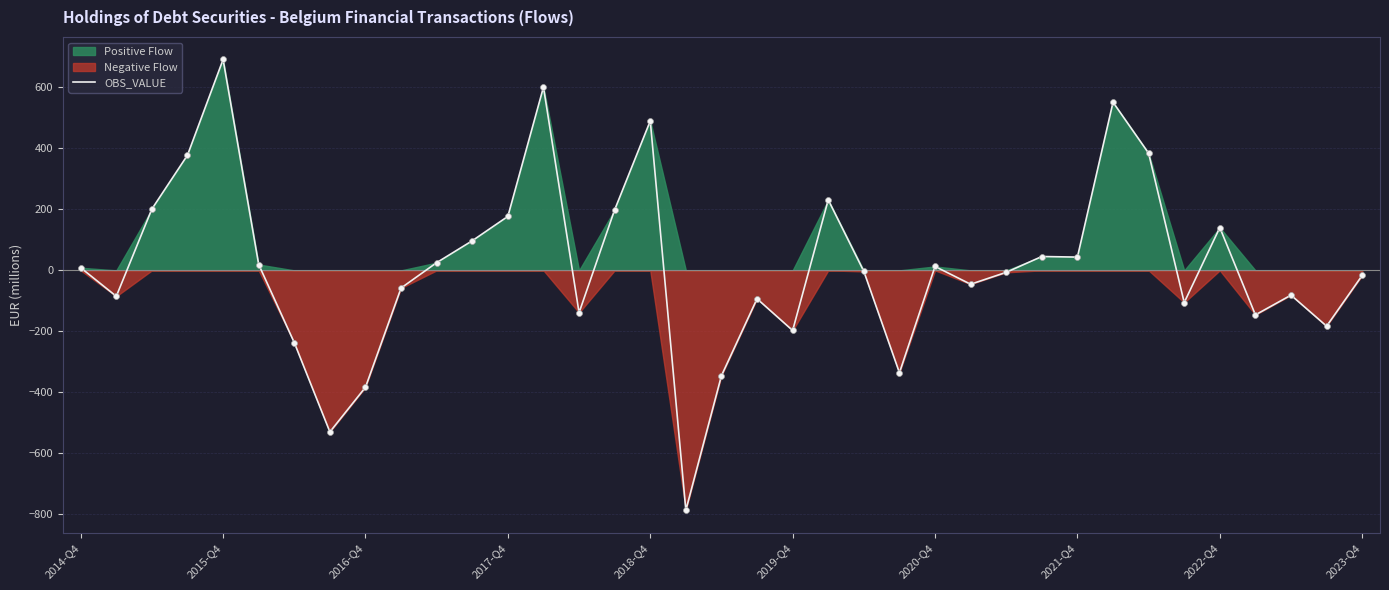

Approximately how many times larger is the value at 10 compared to 30?

0.1